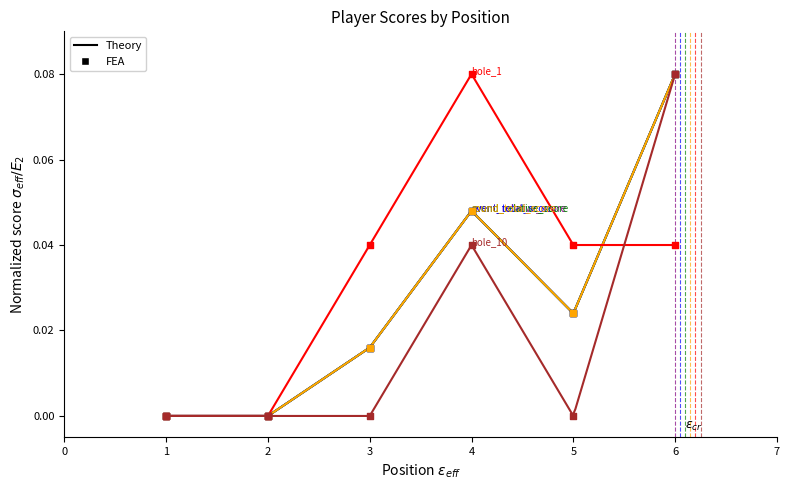

Which series has the largest total across all categories?

hole_1